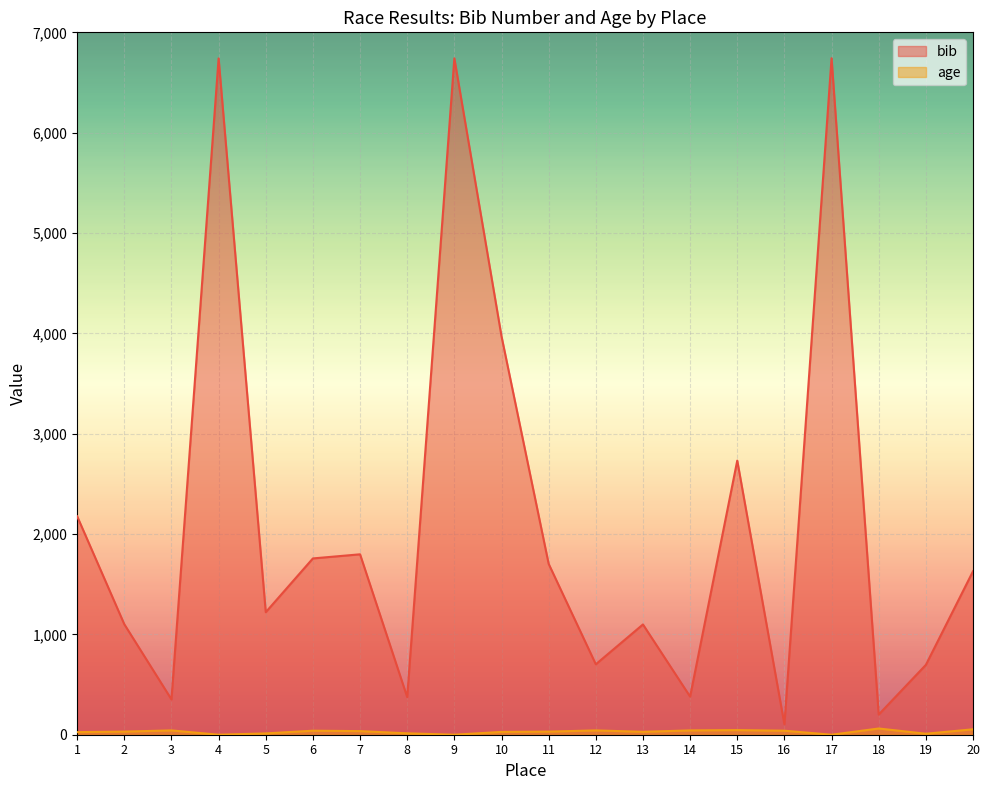

What is the maximum value for bib?

6742